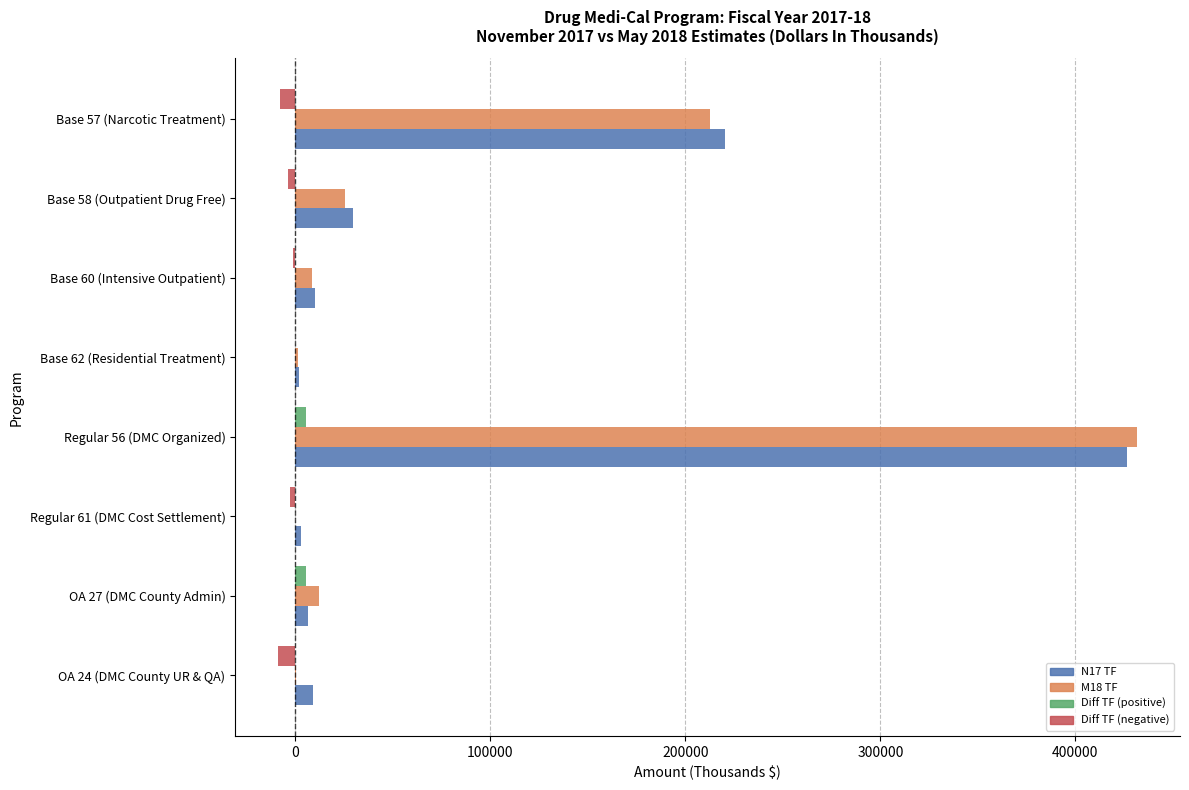

At which category is the sum across all series the highest?

Regular 56 (DMC Organized)